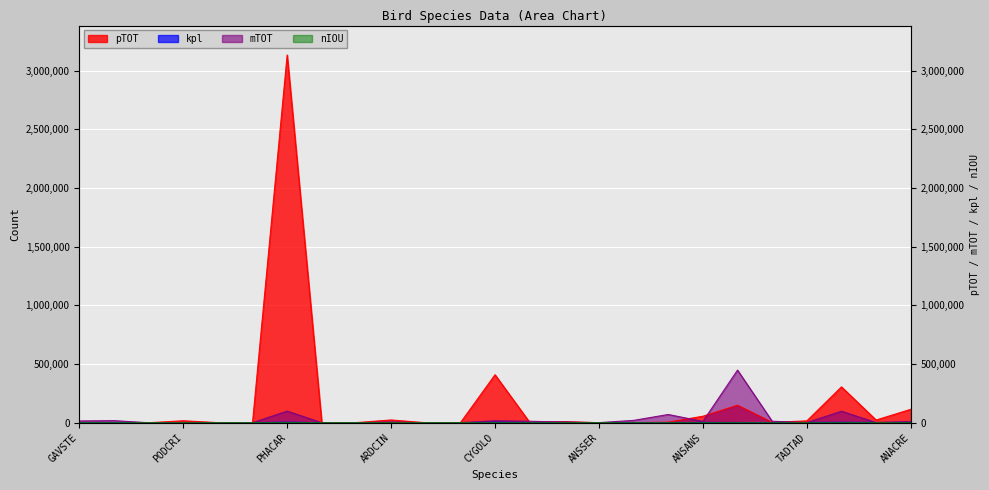

True or false: nIOU has a value of 1 at BRABER.

True